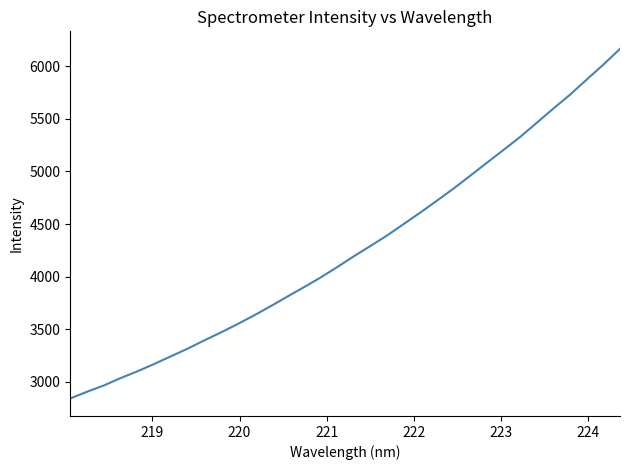

What is the maximum value shown in the chart?

6165.8